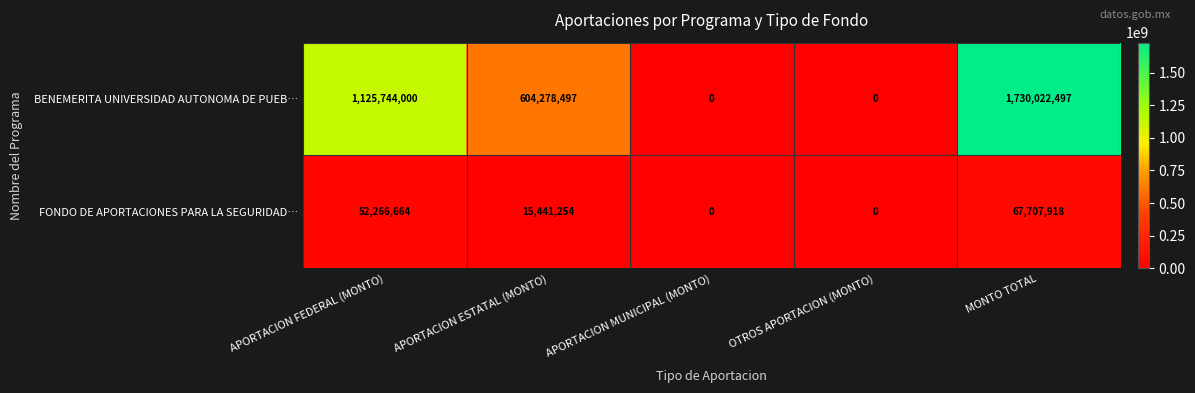

At how many categories does at least one series exceed 1338175481?

1